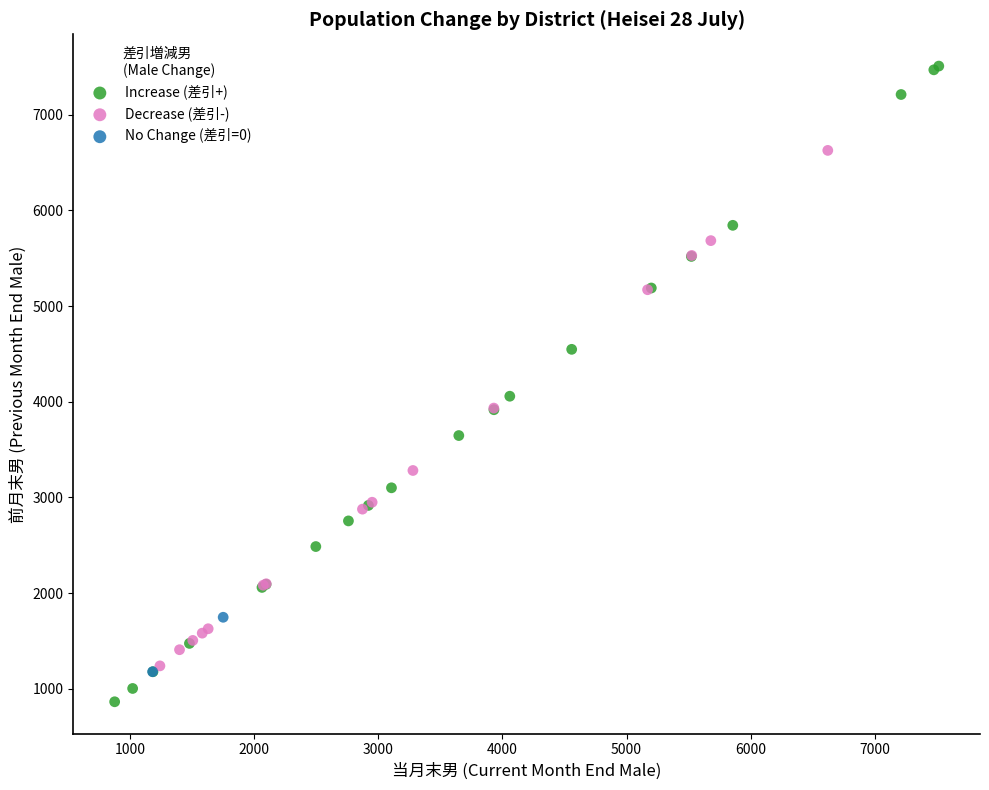

Which series reaches the maximum Y coordinate?

Increase (差引+)